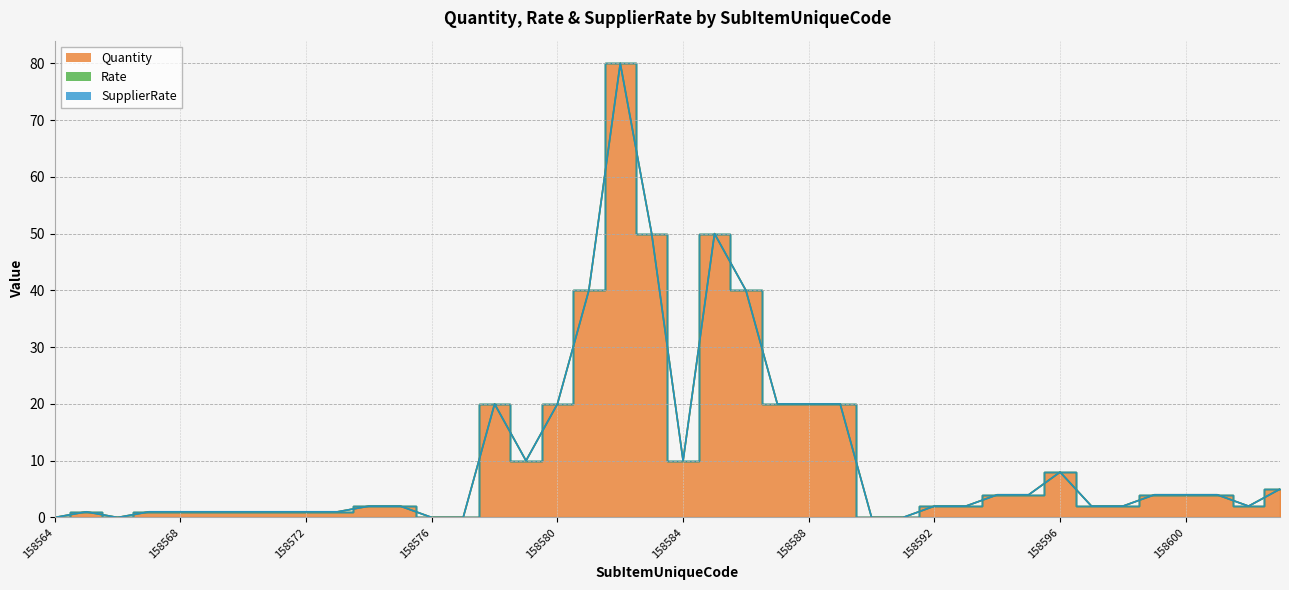

Is it true that Quantity equals 8 at 158588?

False